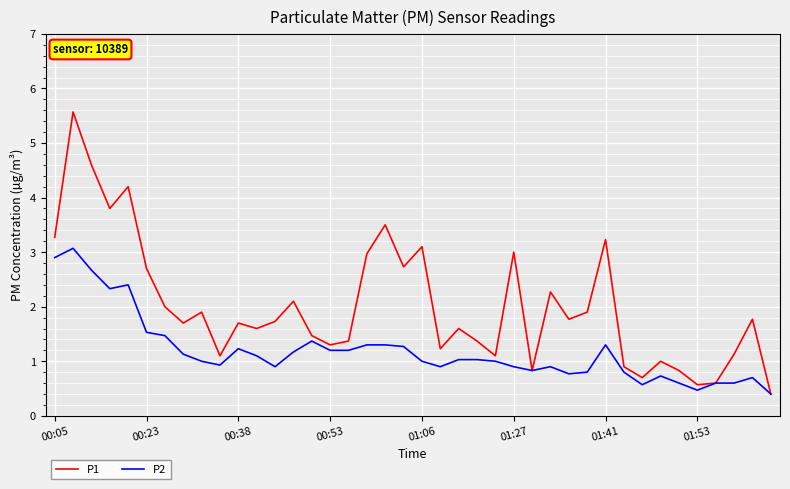

Rank the series by their maximum value, from lowest to highest.

P2, P1